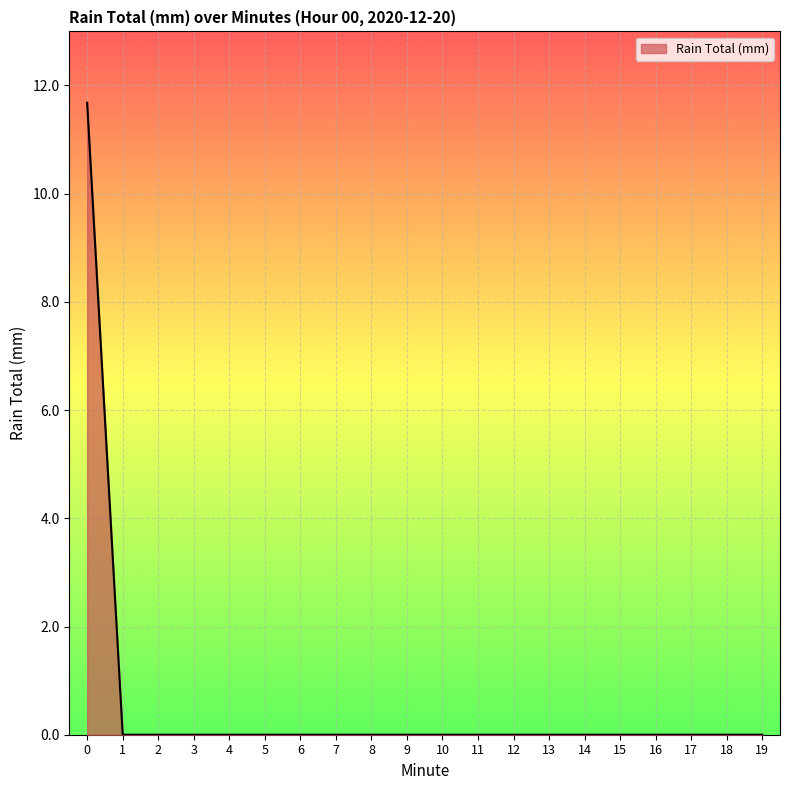

True or false: the data shows 0.0 at 5.

True